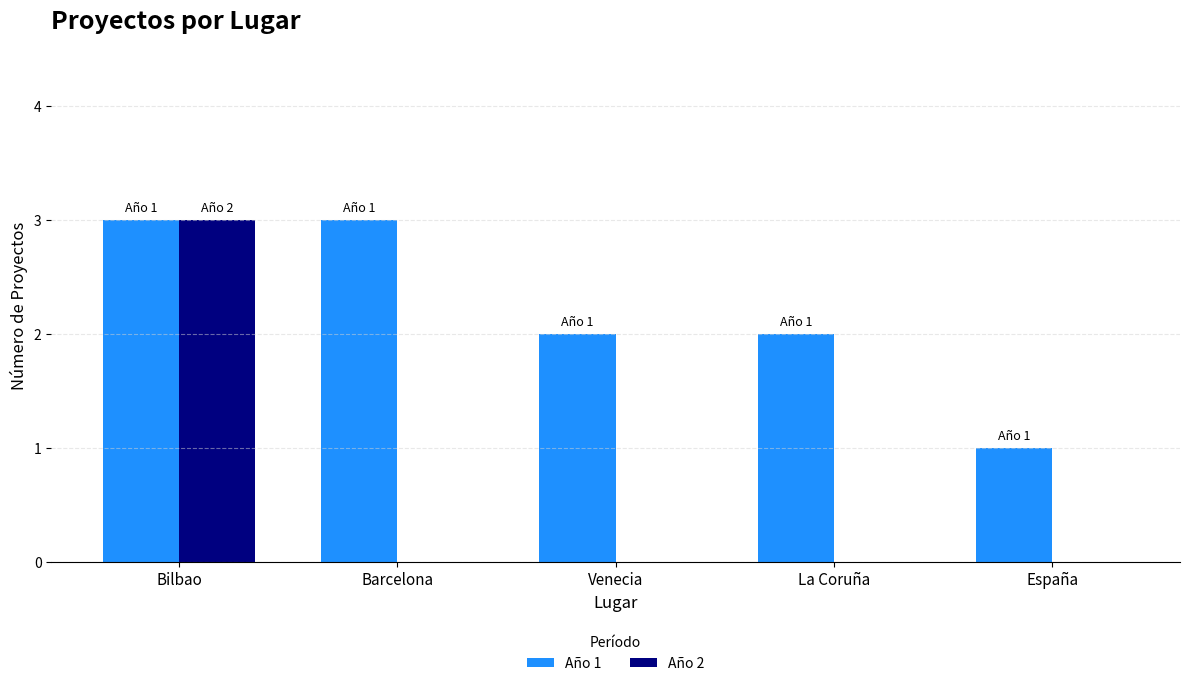

Reading left to right, what are all the values shown in this chart?

Año 1: 3	3	2	2	1
Año 2: 3	0	0	0	0